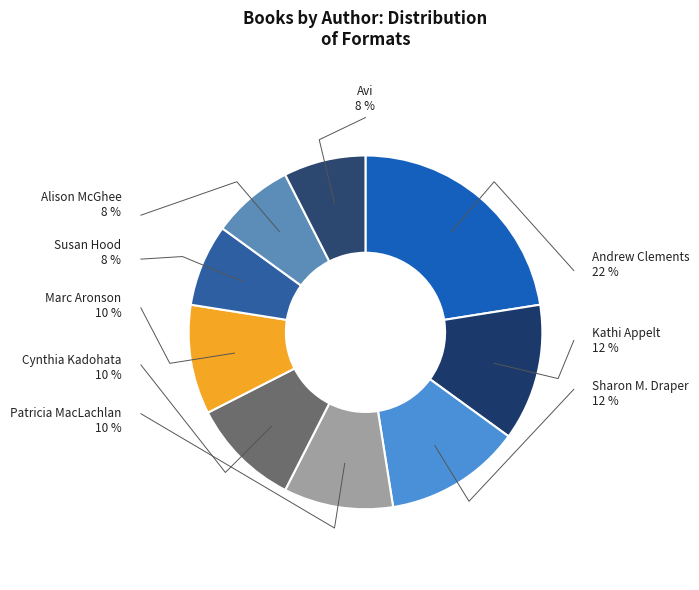

Is it true that Cynthia Kadohata is 22% of the pie?

False